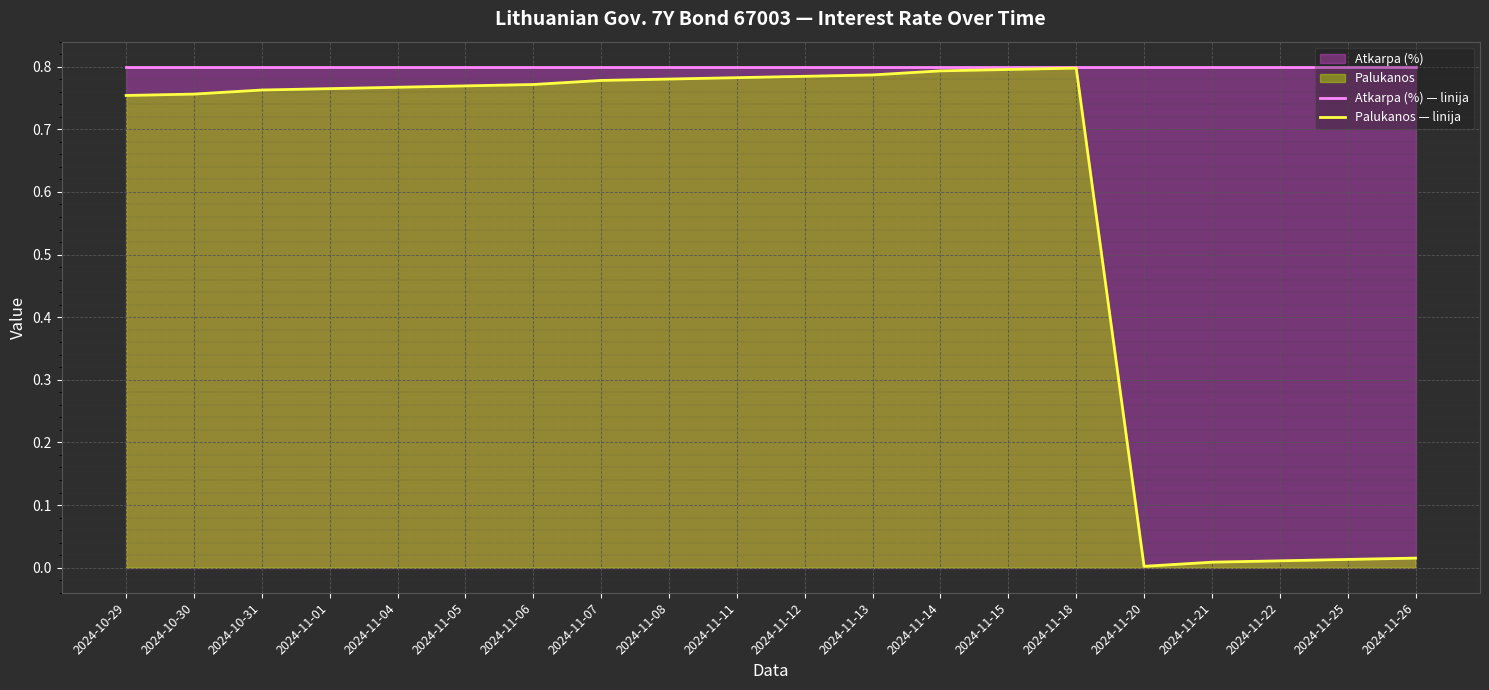

What is the total value across all series at 2024-11-15?

1.6